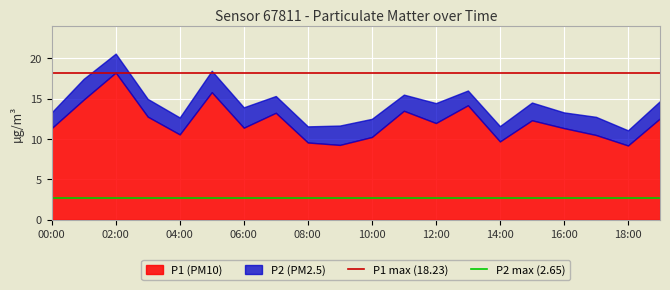

The value of P1 max (18.23) at 00:00 is 18.2. True or false?

True